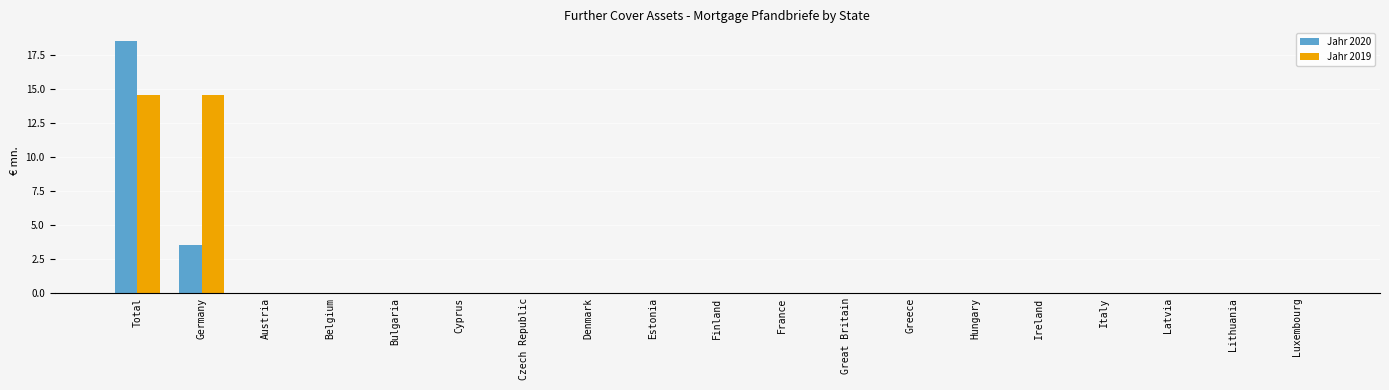

Count the number of data series in this chart.

2